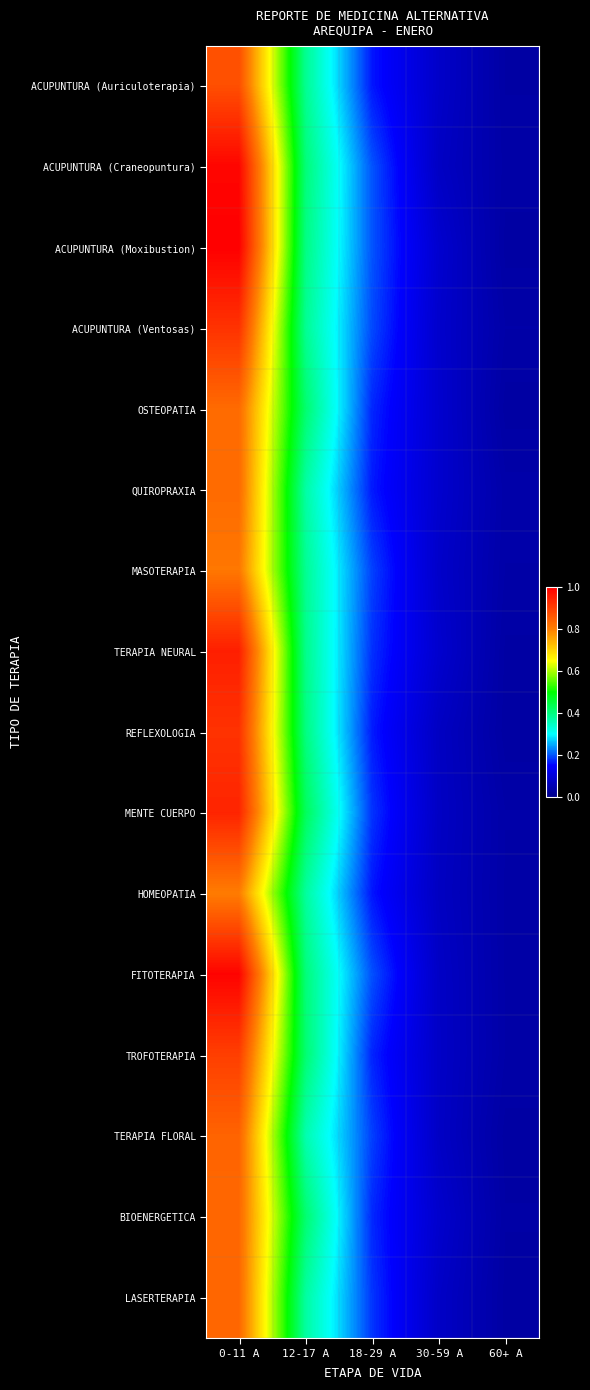

List the series in order of their peak value, lowest first.

HOMEOPATIA, MASOTERAPIA, QUIROPRAXIA, OSTEOPATIA, BIOENERGETICA, LASERTERAPIA, TERAPIA FLORAL, ACUPUNTURA (Auriculoterapia), TROFOTERAPIA, ACUPUNTURA (Ventosas), REFLEXOLOGIA, MENTE CUERPO, TERAPIA NEURAL, ACUPUNTURA (Craneopuntura), FITOTERAPIA, ACUPUNTURA (Moxibustion)